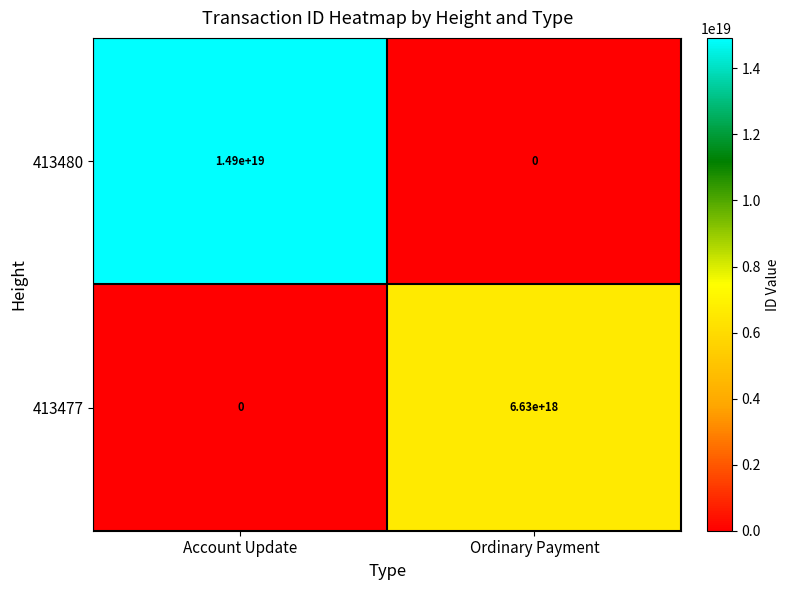

At how many categories does at least one series exceed 6373708104821635072?

2